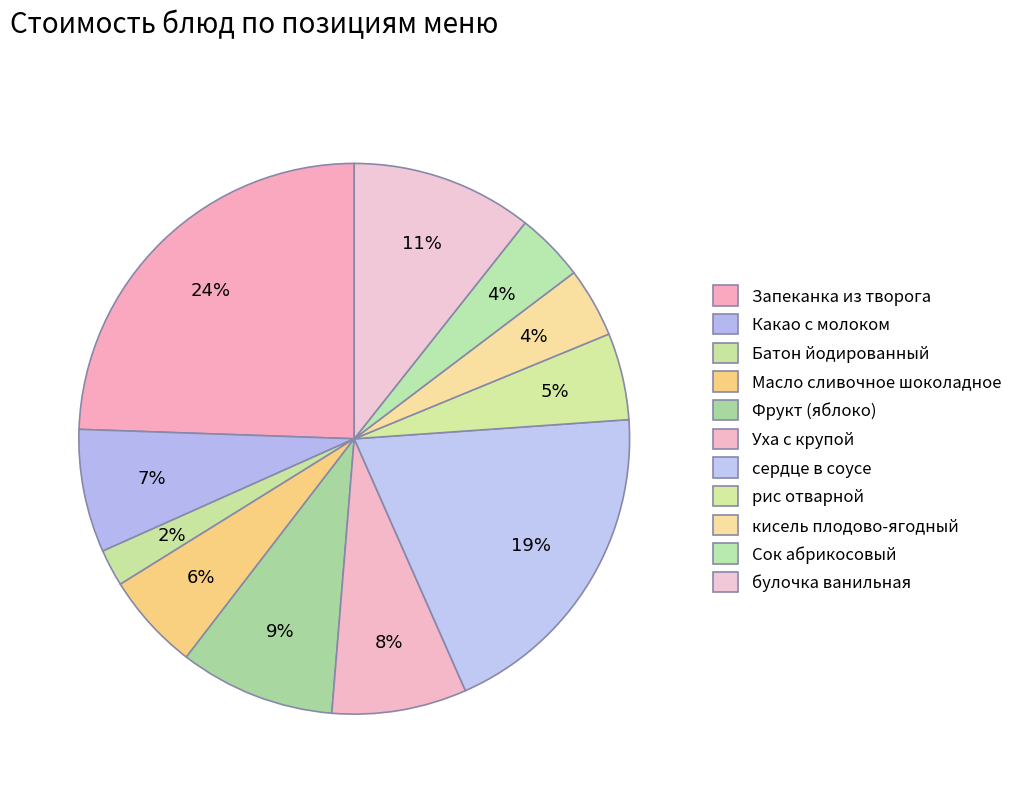

Is it true that кисель плодово-ягодный is 4% of the pie?

True